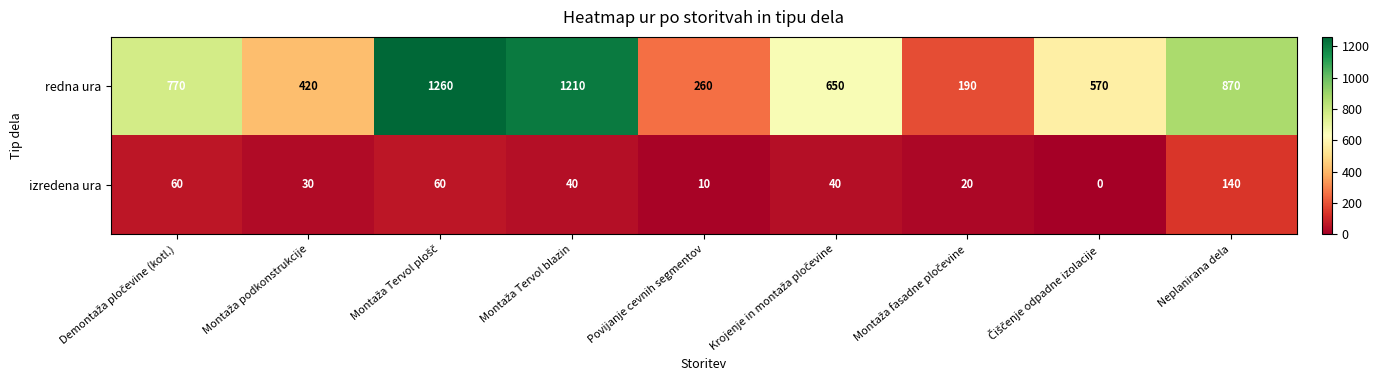

Reading right to left, what are all the values shown in this chart?

redna ura: 870	570	190	650	260	1210	1260	420	770
izredena ura: 140	0	20	40	10	40	60	30	60